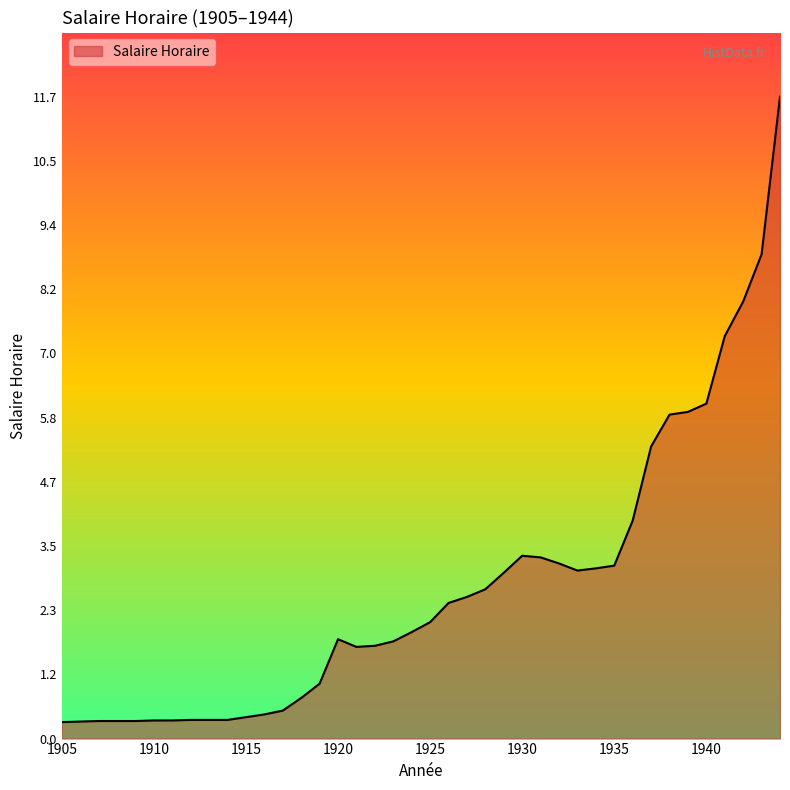

What is the maximum value shown in the chart?

11.7